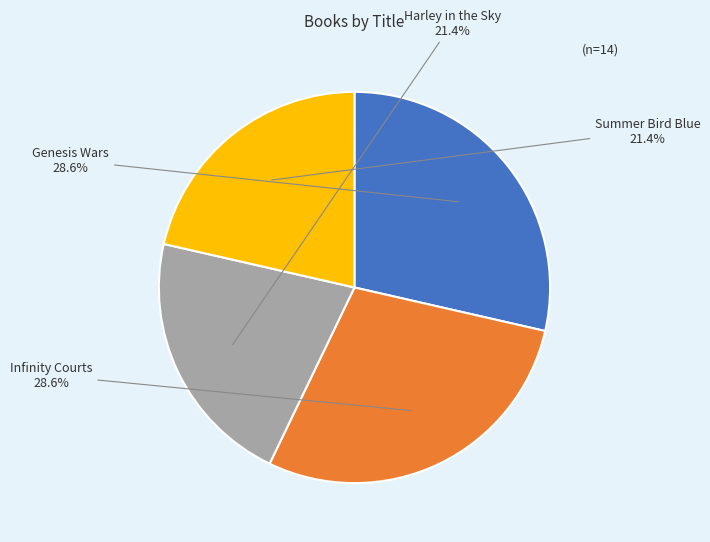

How many segments does this pie chart have?

4